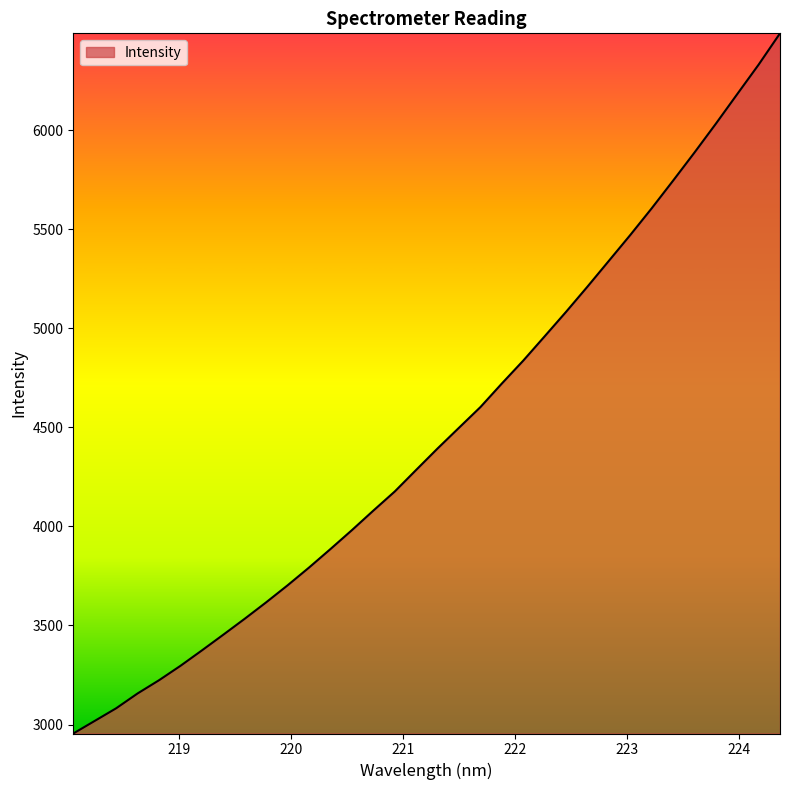

True or false: the data has more than 1 interior local peaks.

False